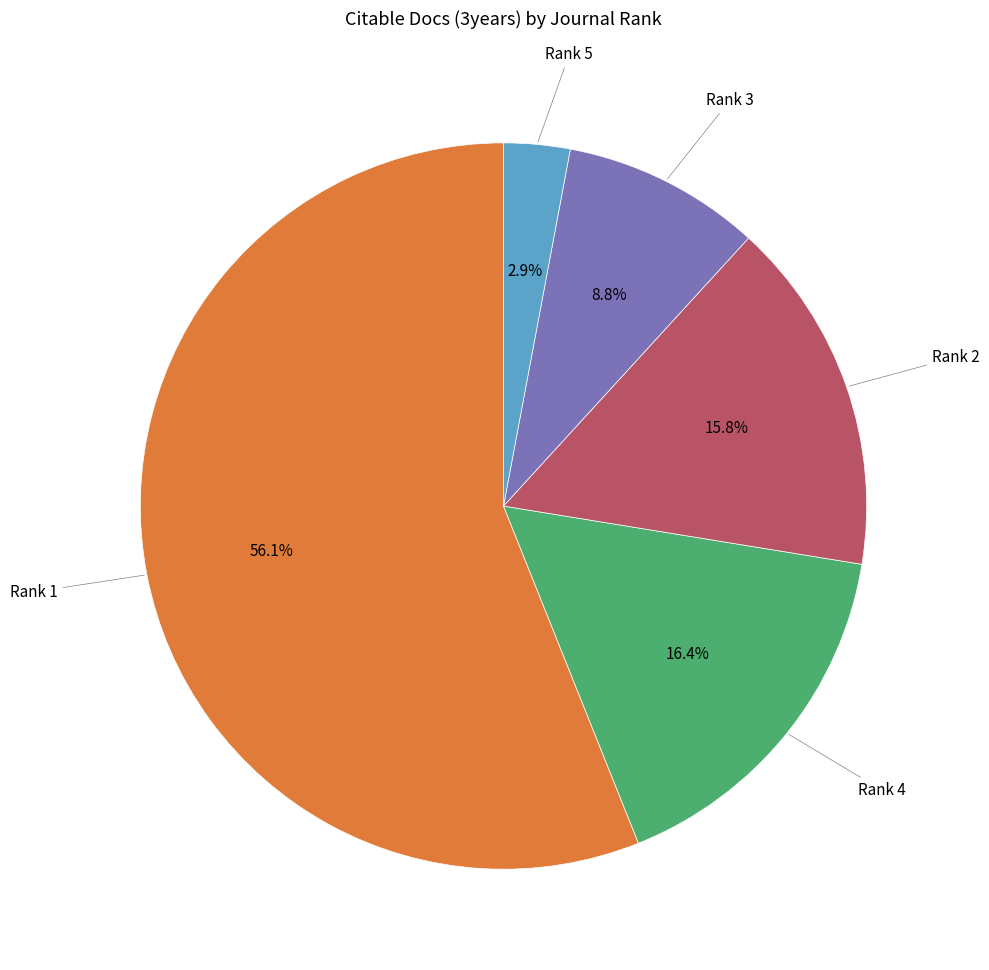

Does any single category account for the majority?

Yes